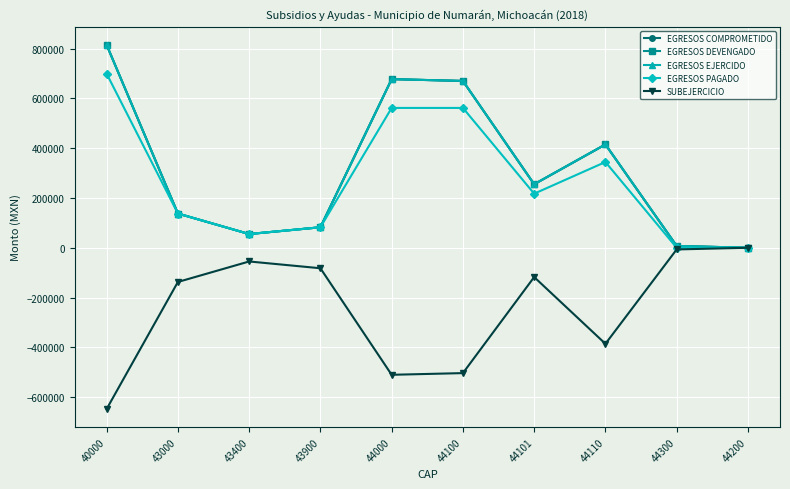

The value of EGRESOS PAGADO at 43000 is 137385.0. True or false?

True